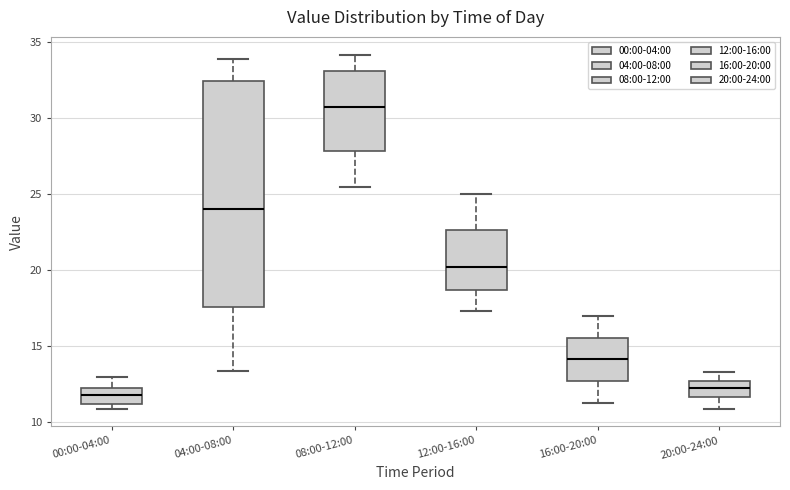

Which box is the tallest, from its lower edge to its upper edge?

04:00-08:00